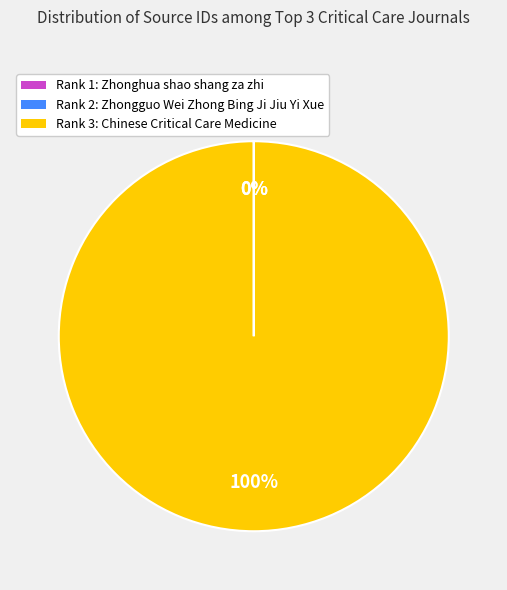

Does Rank 3: Chinese Critical Care Medicine account for over 50% of the chart?

Yes